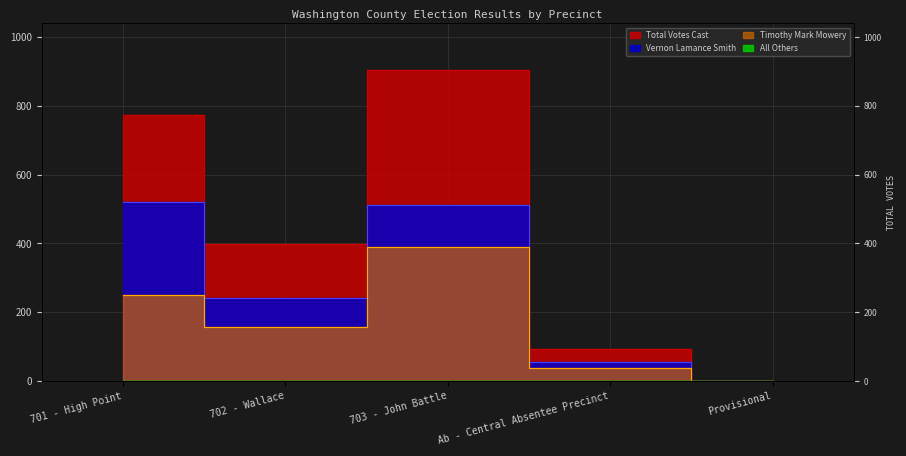

What are all the series names shown in the legend?

Vernon Lamance Smith, Timothy Mark Mowery, All Others, Total Votes Cast